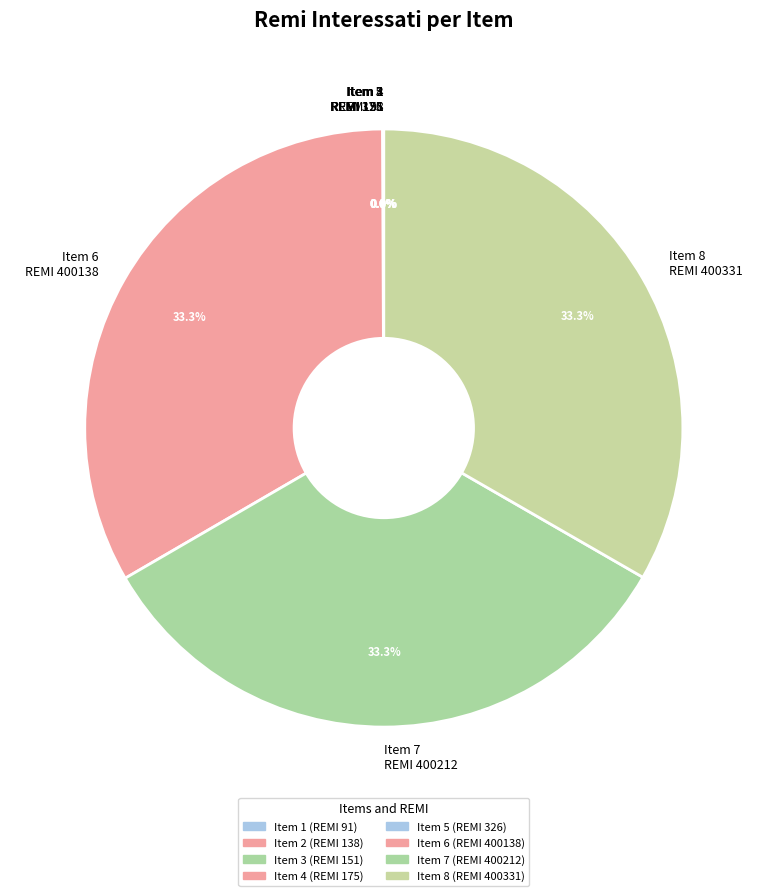

Does any single category account for the majority?

No